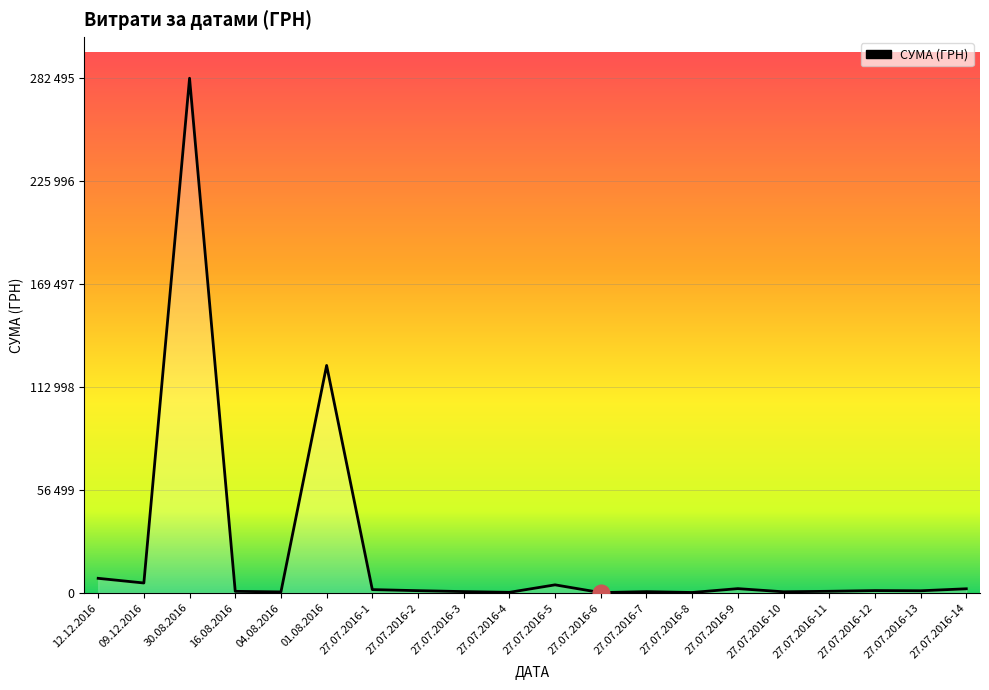

What is the ratio of the value at 27.07.2016-1 to the value at 27.07.2016-3?

2.6